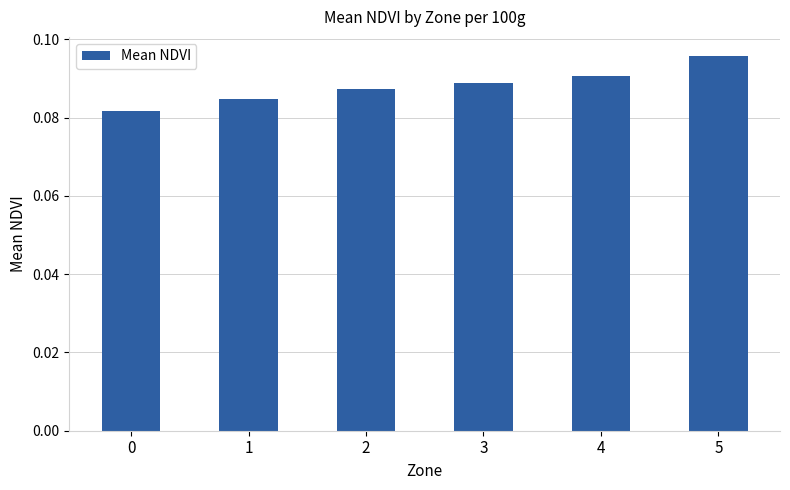

How many categories are shown in the chart?

6